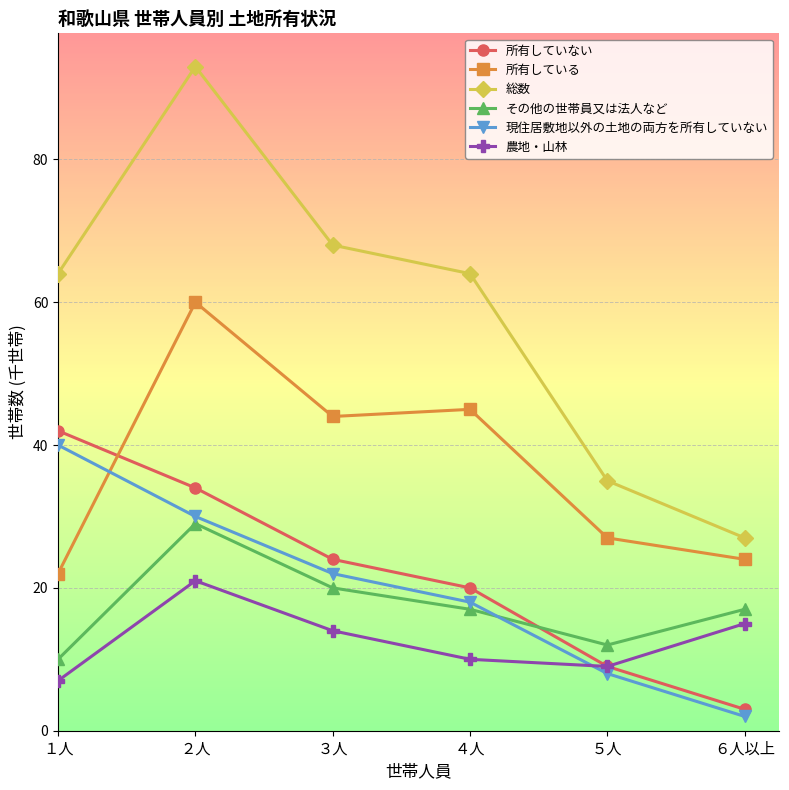

Reading left to right, extract all data points from this chart.

所有していない: １人=42	２人=34	３人=24	４人=20	５人=9	６人以上=3
所有している: １人=22	２人=60	３人=44	４人=45	５人=27	６人以上=24
総数: １人=64	２人=93	３人=68	４人=64	５人=35	６人以上=27
その他の世帯員又は法人など: １人=10	２人=29	３人=20	４人=17	５人=12	６人以上=17
現住居敷地以外の土地の両方を所有していない: １人=40	２人=30	３人=22	４人=18	５人=8	６人以上=2
農地・山林: １人=7	２人=21	３人=14	４人=10	５人=9	６人以上=15